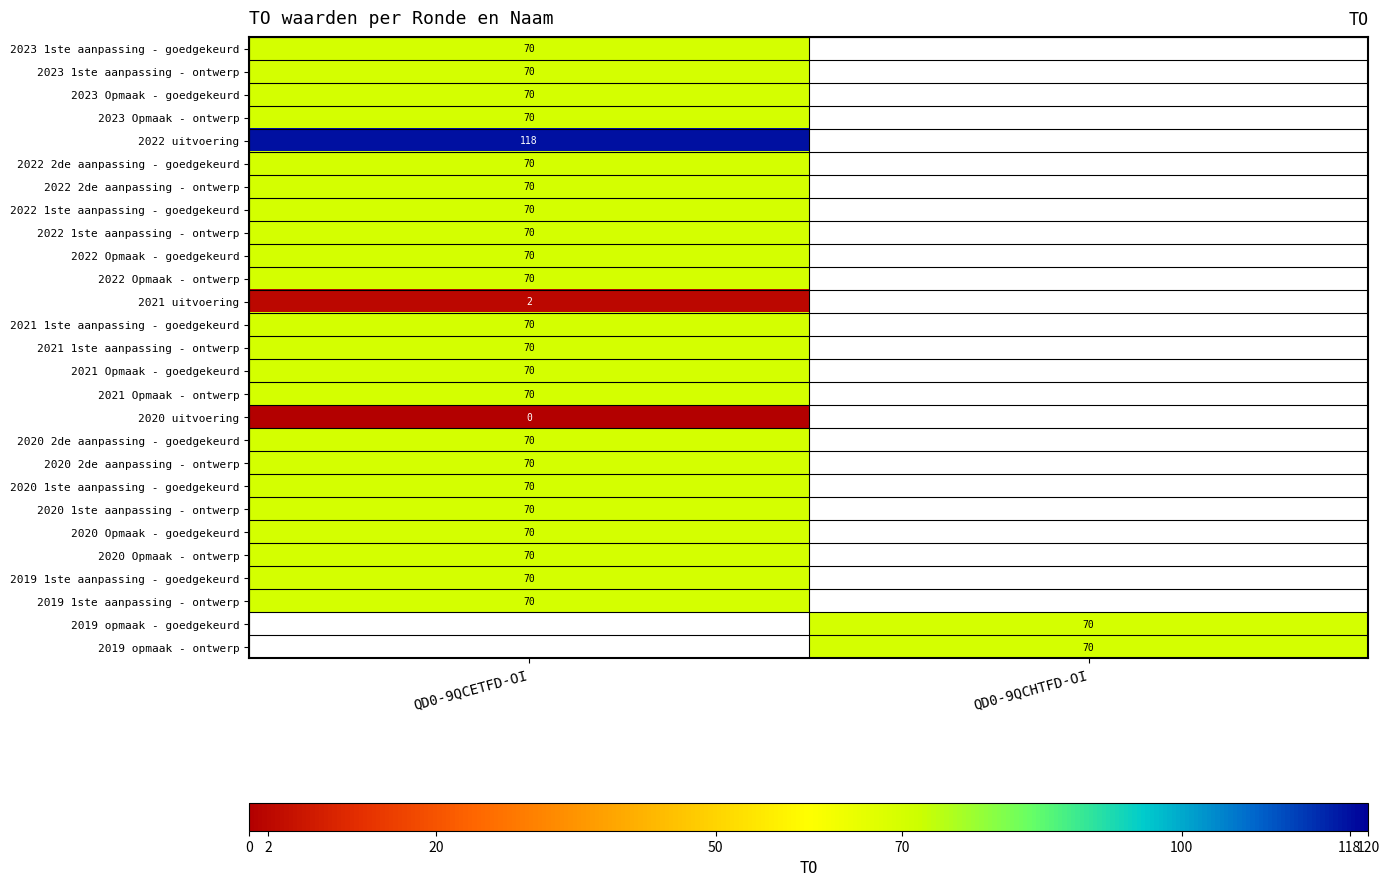

True or false: 2022 2de aanpassing - goedgekeurd has a value of 105 at QD0-9QCETFD-OI.

False